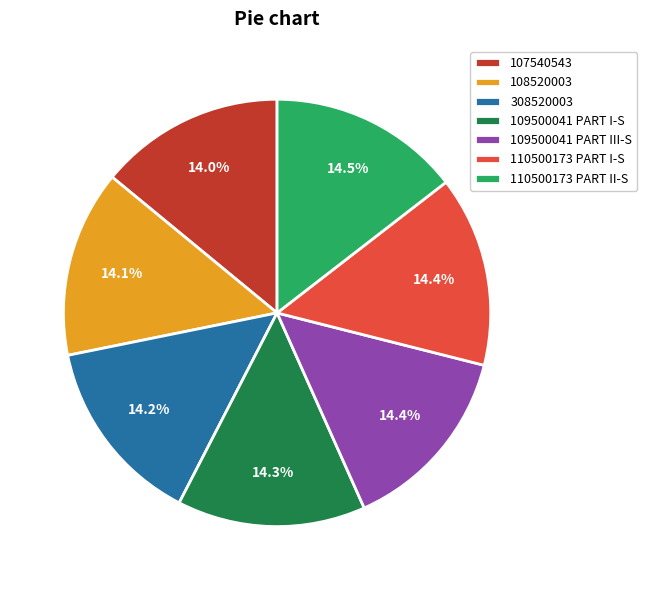

How many segments does this pie chart have?

7